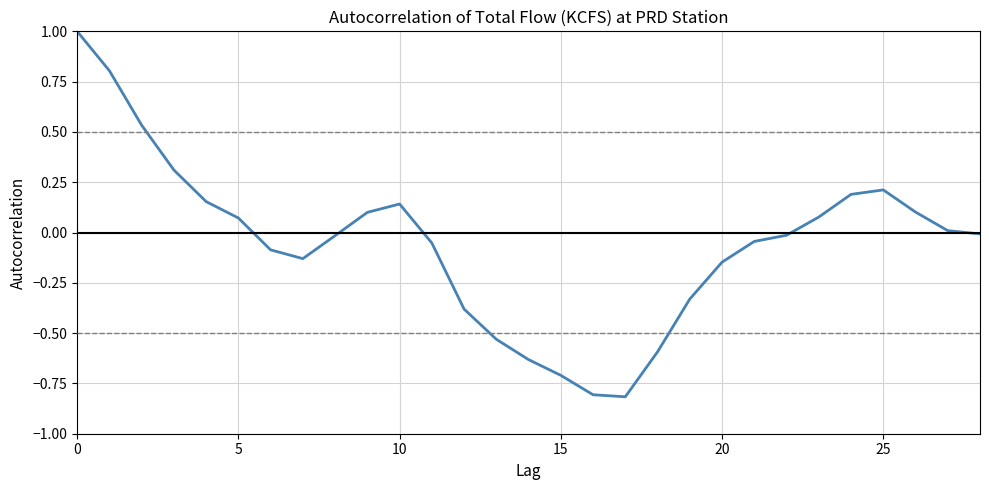

What is the maximum value shown in the chart?

1.0